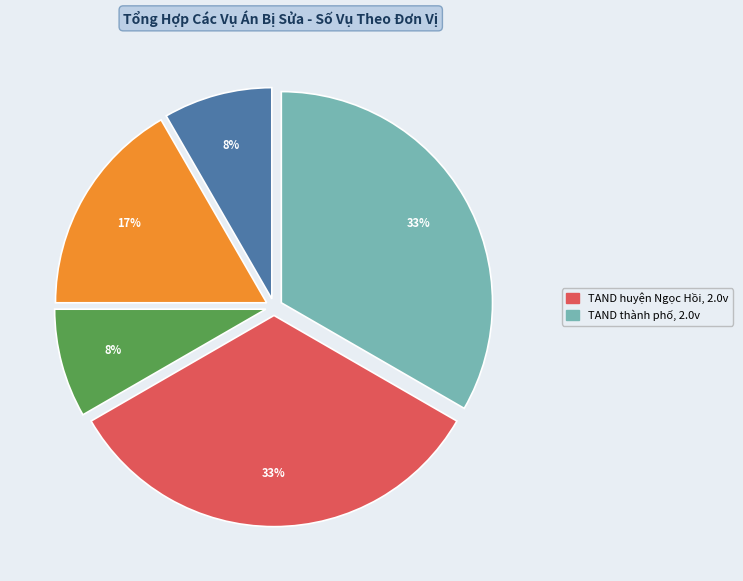

To the nearest percent, what is the difference between the largest and smallest slice percentages?

25%